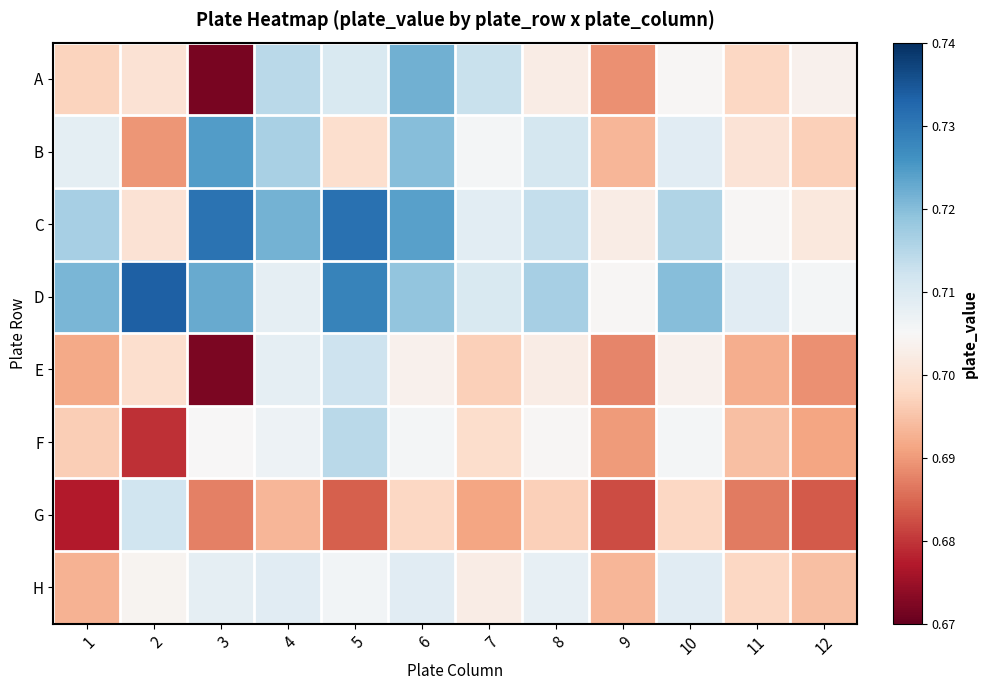

Which series changed the most between 2 and 11?

G